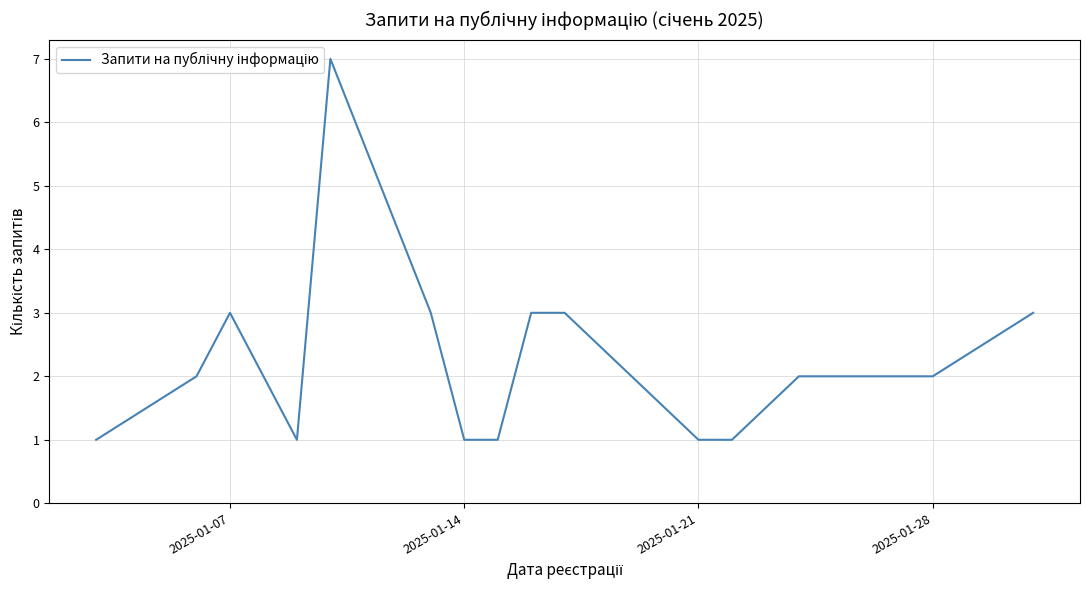

What is the difference between the maximum and minimum values?

6